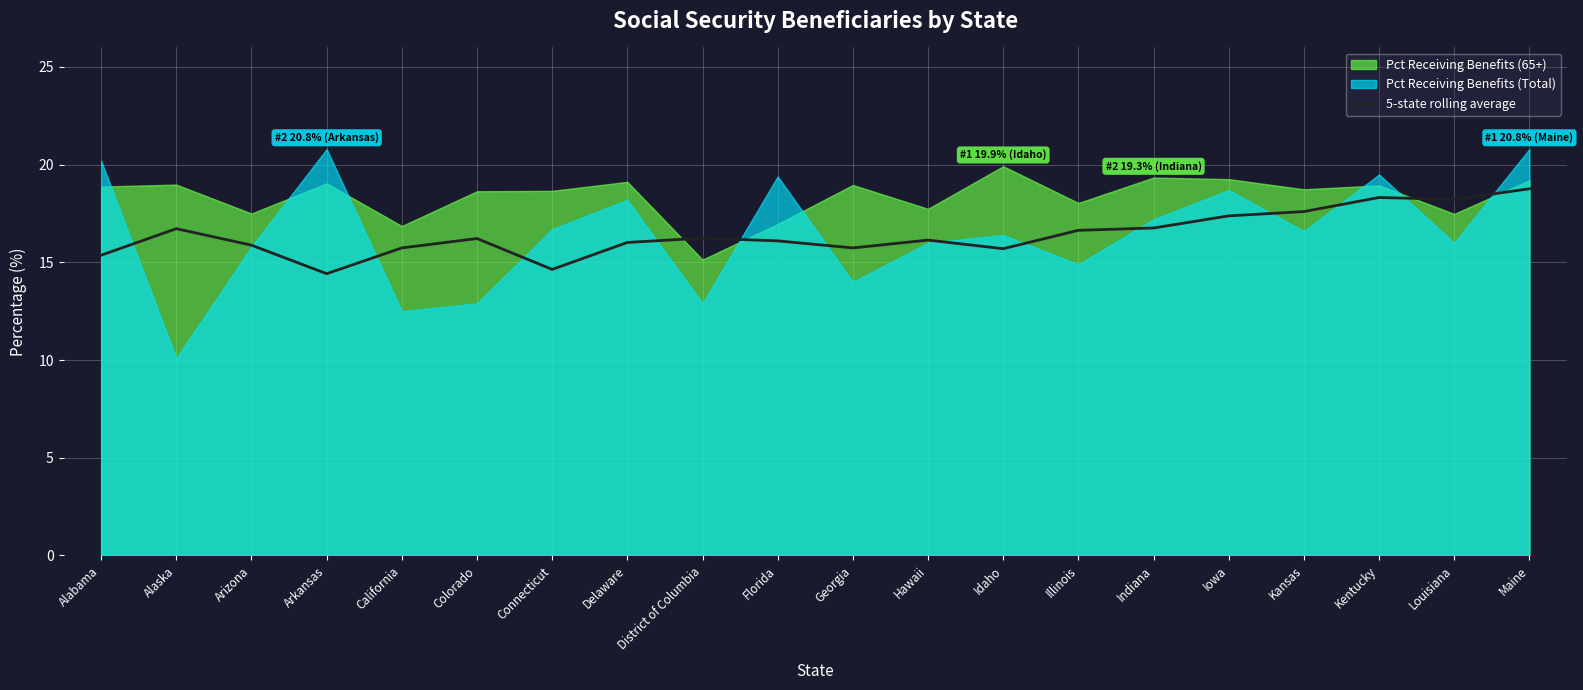

What is the label of the 19th point from the right?

Alaska